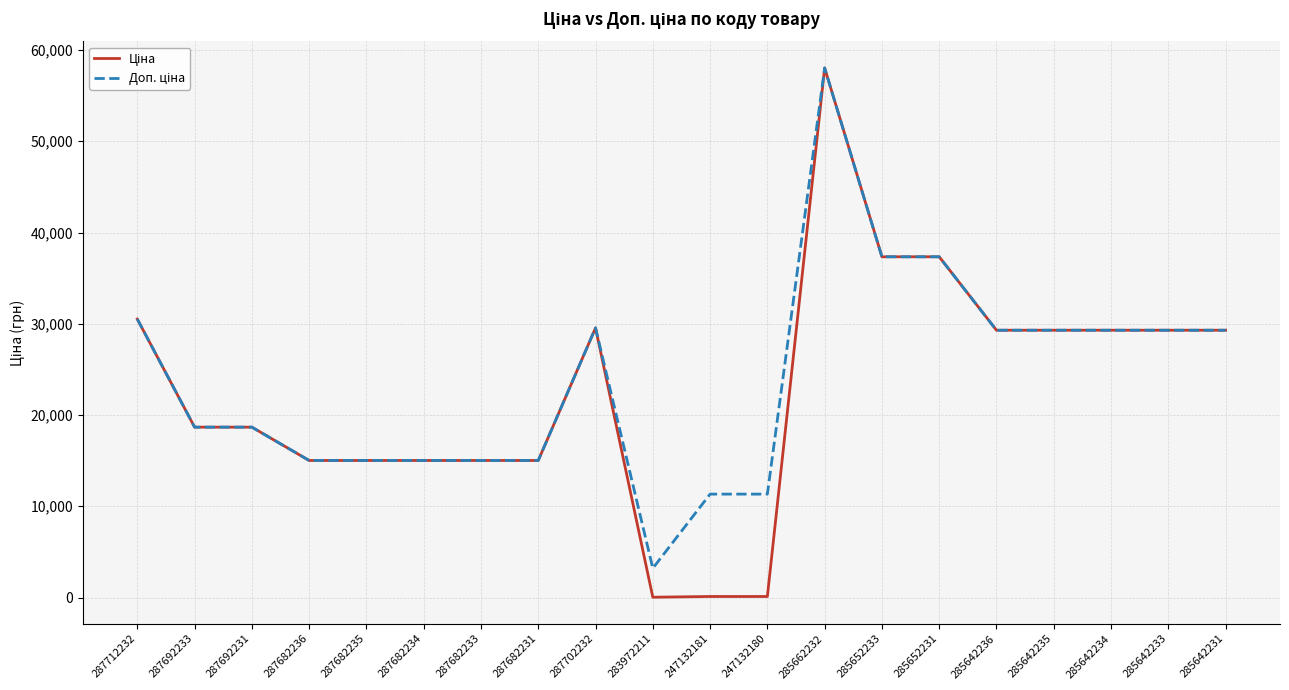

What is the total value across all series at 285642233?

58589.8